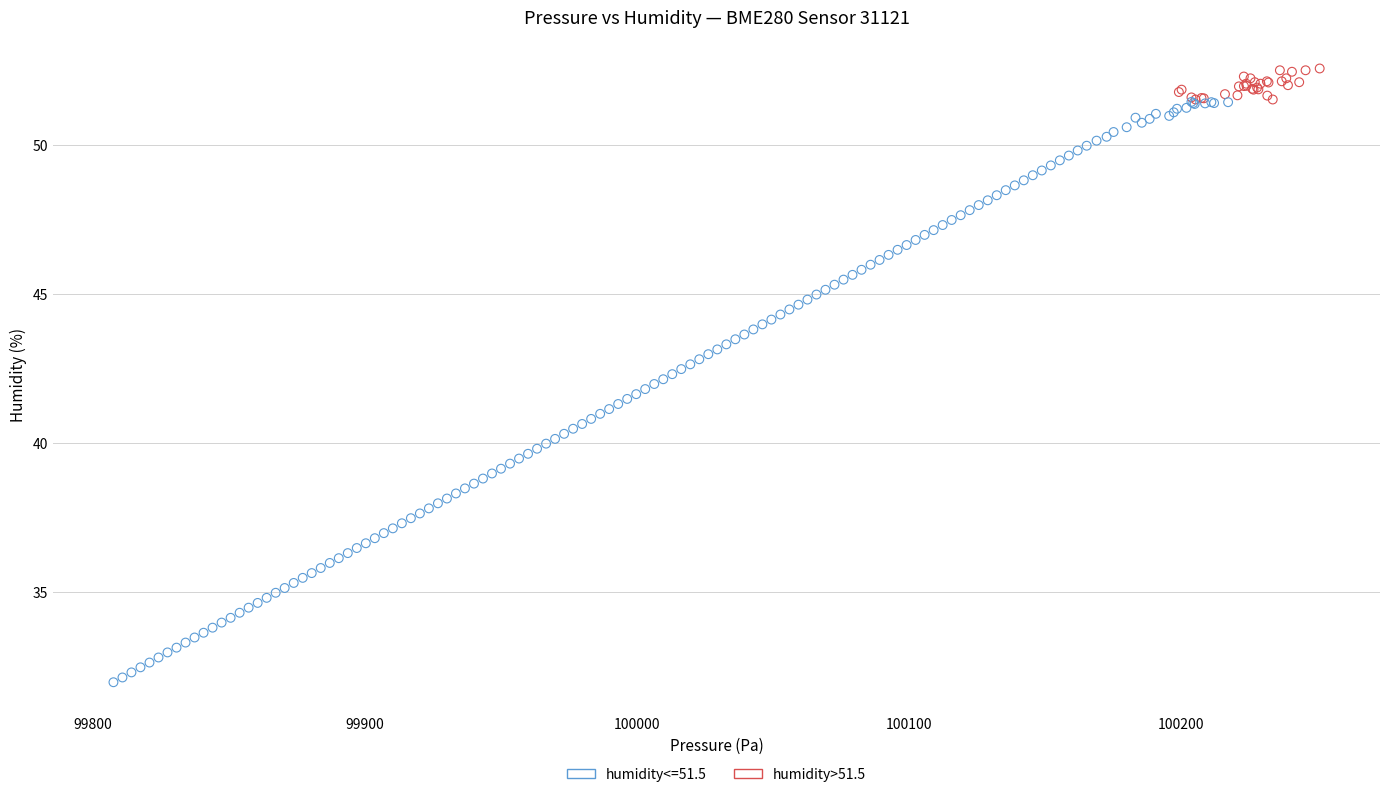

Which series reaches the minimum Y coordinate?

humidity<=51.5